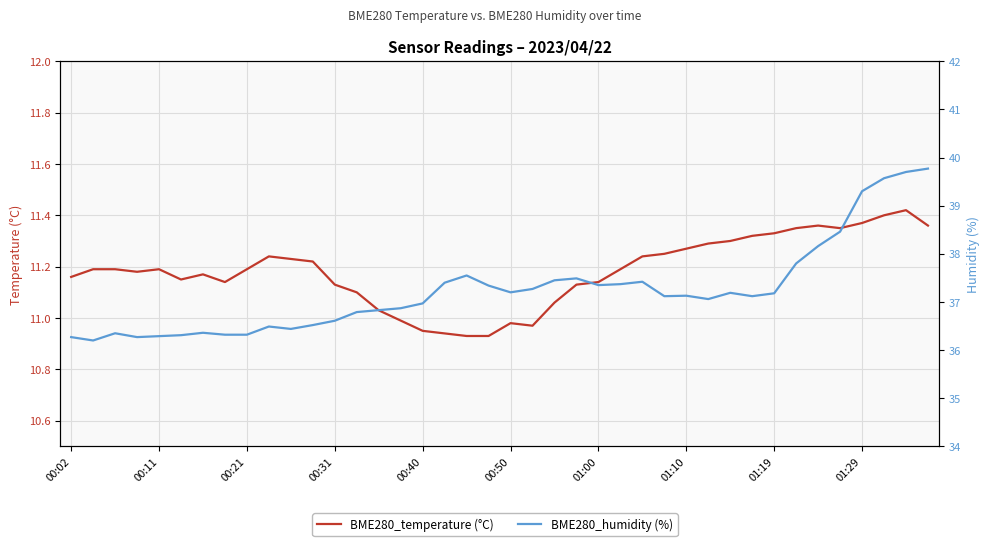

Reading right to left, what are all the values shown in this chart?

BME280_temperature (°C): 11.4	11.4	11.4	11.4	11.3	11.4	11.3	11.3	11.3	11.3	11.3	11.3	11.2	11.2	11.2	11.1	11.1	11.1	11.0	11.0	10.9	10.9	10.9	10.9	11.0	11.0	11.1	11.1	11.2	11.2	11.2	11.2	11.1	11.2	11.2	11.2	11.2	11.2	11.2	11.2
BME280_humidity (%): 39.8	39.7	39.6	39.3	38.5	38.2	37.8	37.2	37.1	37.2	37.1	37.1	37.1	37.4	37.4	37.4	37.5	37.5	37.3	37.2	37.3	37.5	37.4	37.0	36.9	36.8	36.8	36.6	36.5	36.4	36.5	36.3	36.3	36.4	36.3	36.3	36.3	36.4	36.2	36.3